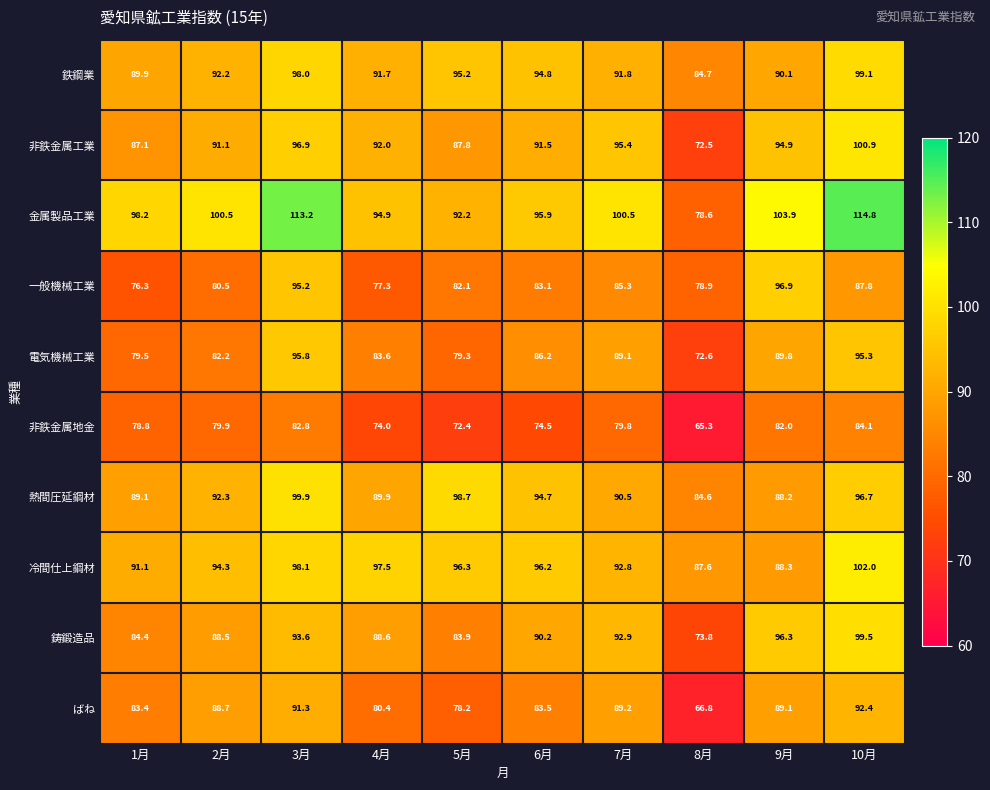

Is it true that 一般機械工業 equals 87.8 at 10月?

True